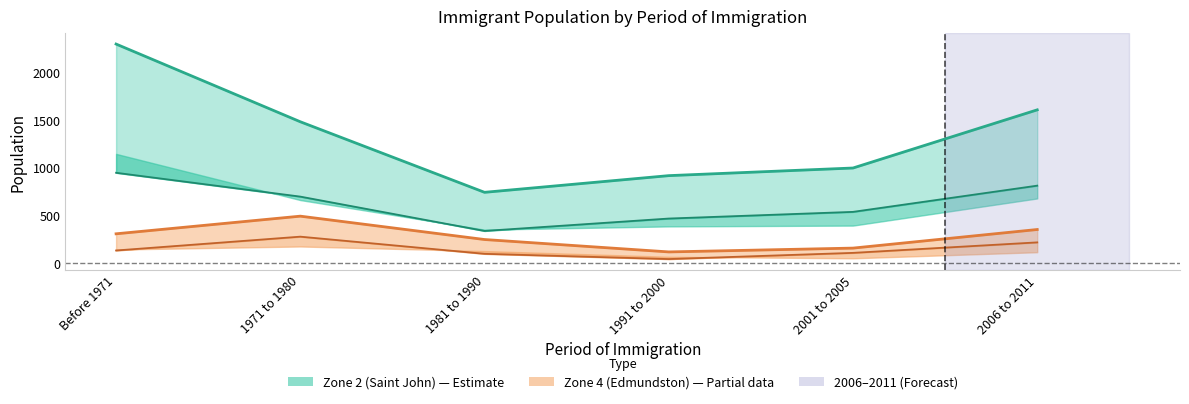

How many lines are shown in the chart?

4